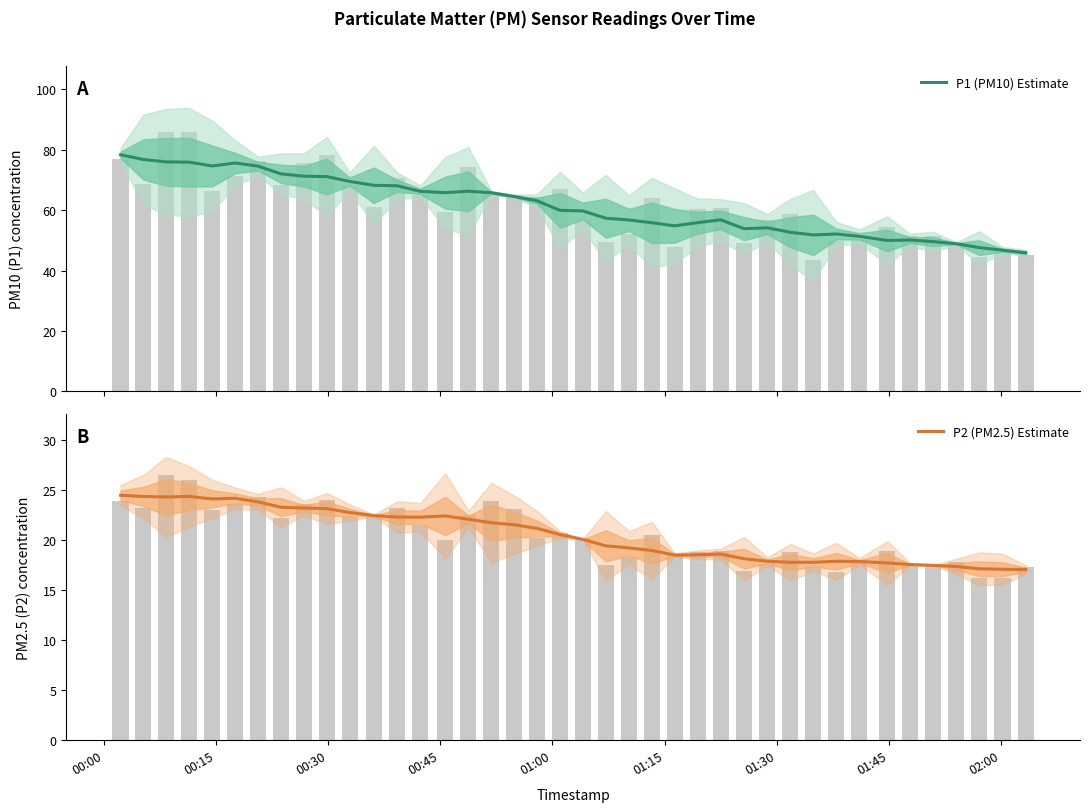

Which series has the largest range (max minus min)?

P1 (PM10) Estimate